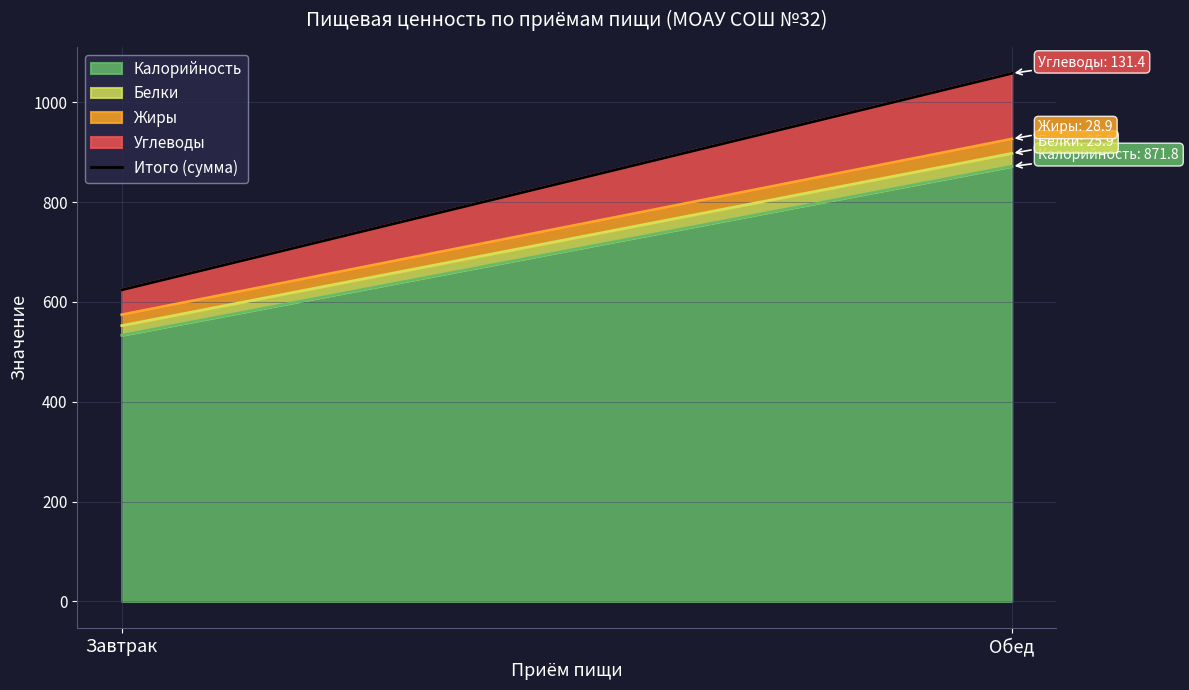

Which category has the highest value across all series?

Обед